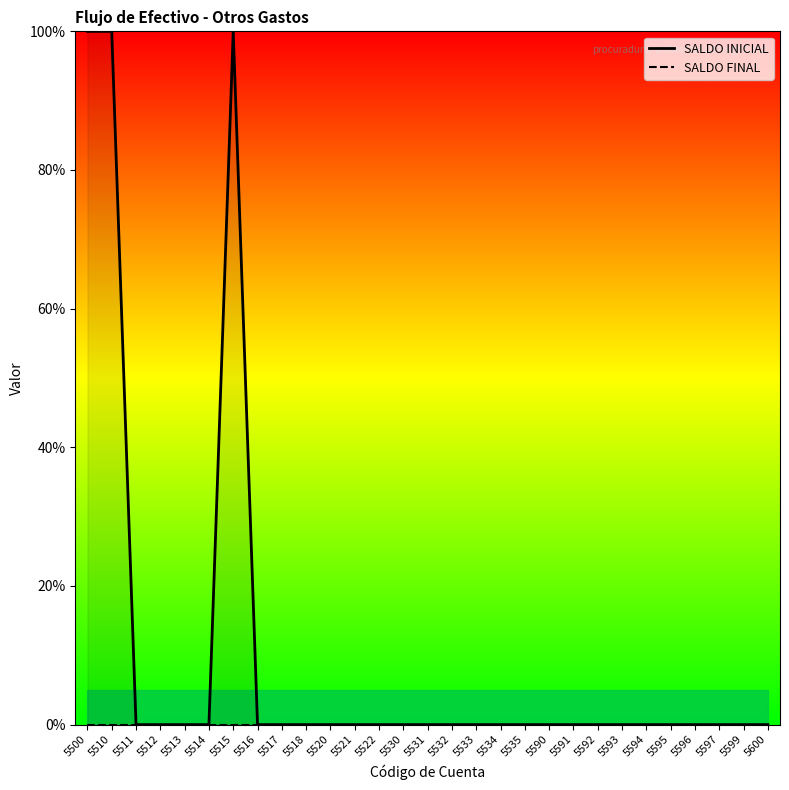

The value of SALDO INICIAL at 5600 is -39.5. True or false?

False